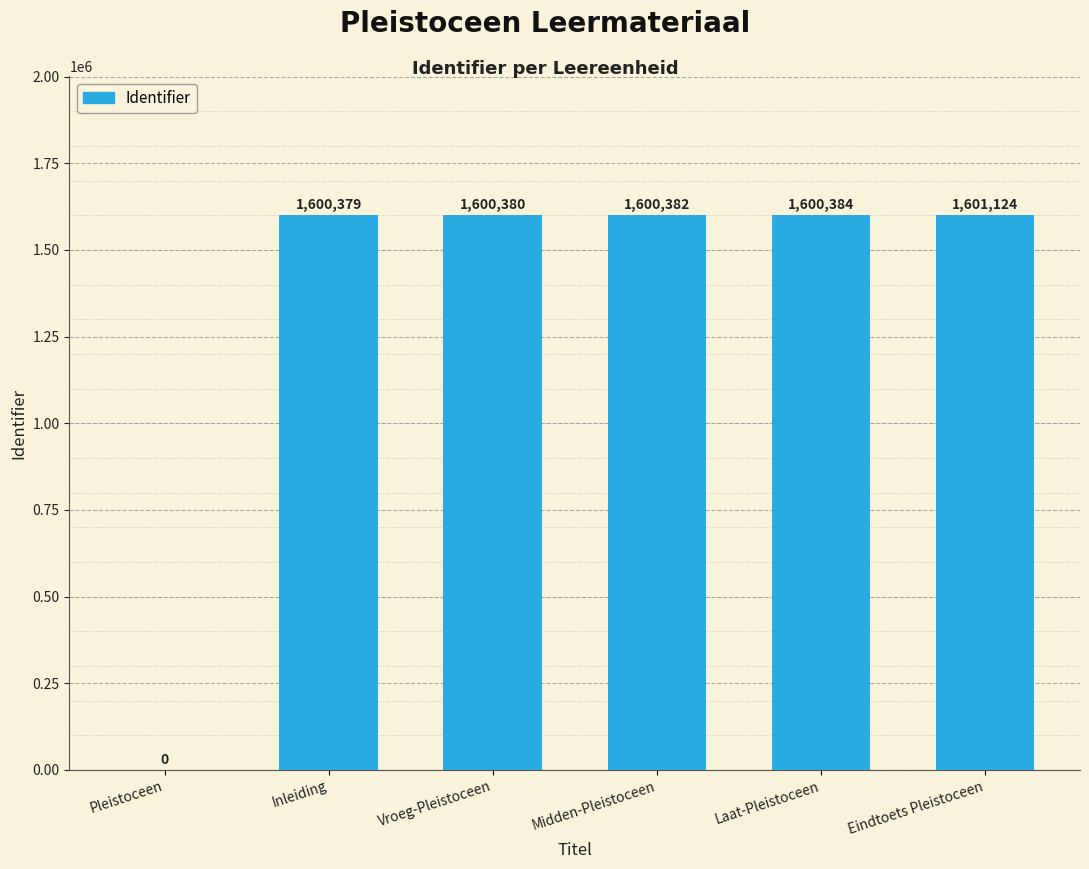

What is the average value?

1333775